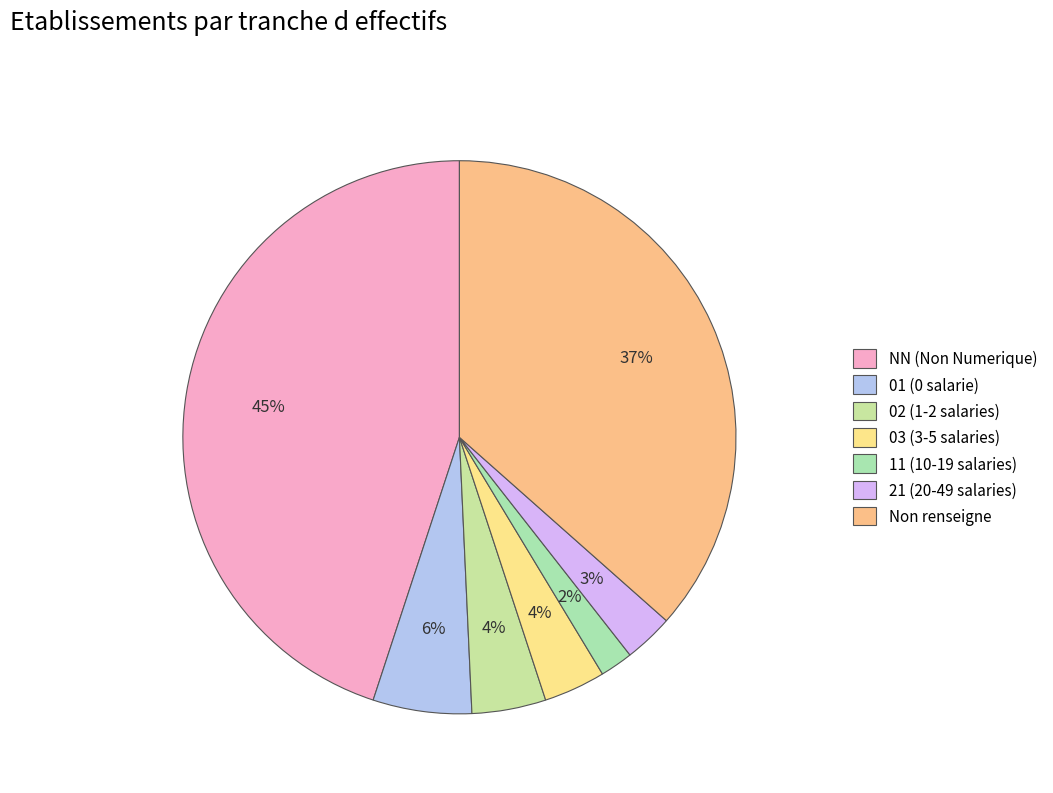

Count the number of slices in the pie.

7